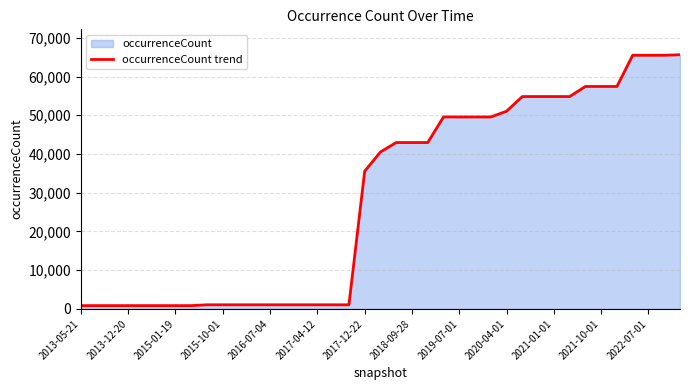

Which has a higher value, 2020-04-01 or 2021-01-01?

2021-01-01